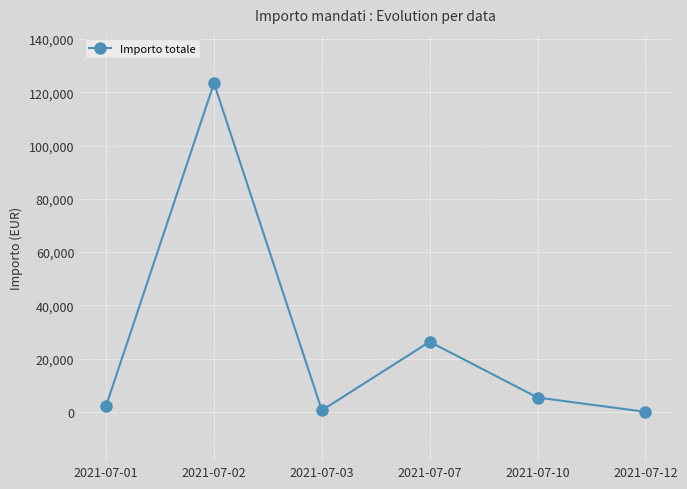

What is the difference between the maximum and minimum values?

123414.2